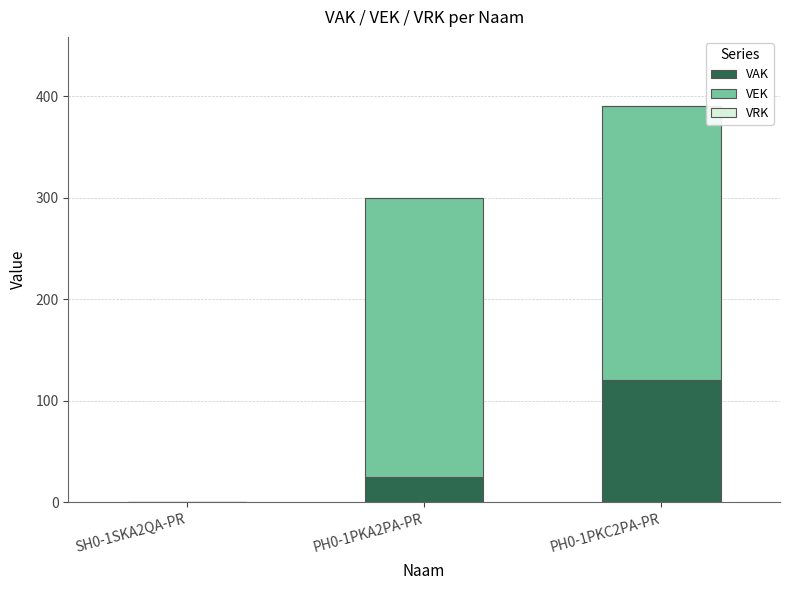

What is the sum of all VAK values?

145